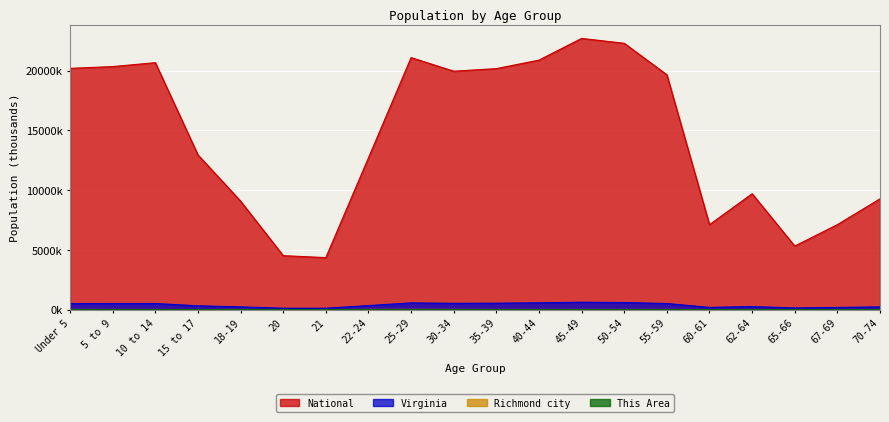

What is the difference between the Virginia values at 60-61 and 15 to 17?

134.3